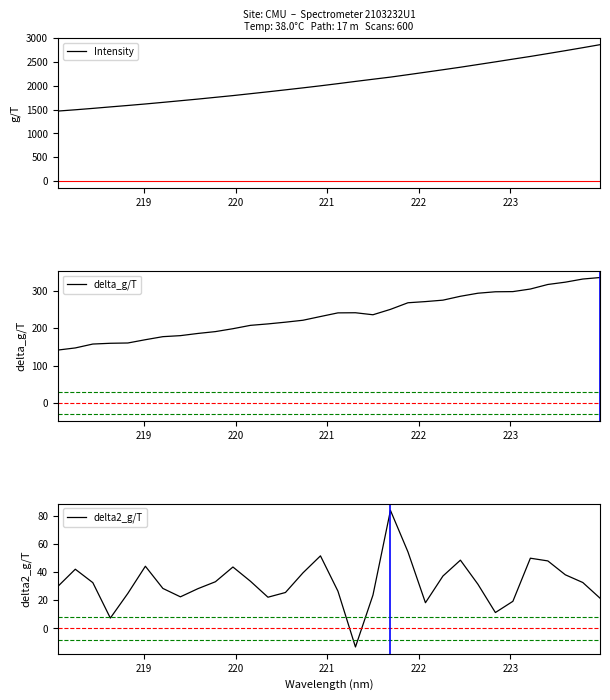

True or false: delta_g/T has more than 1 points higher than both neighbors.

False